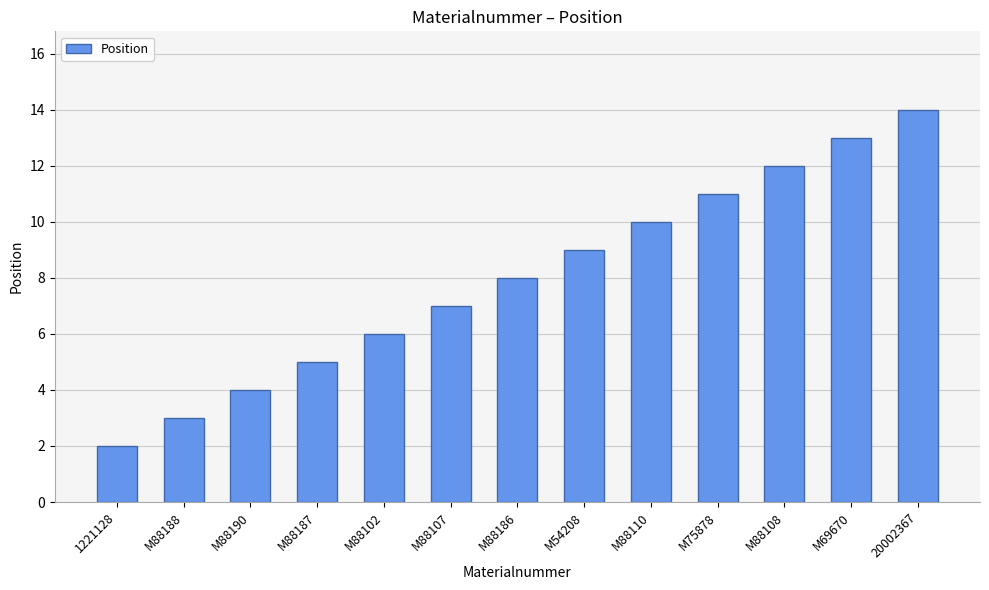

How many data points are less than 8?

6